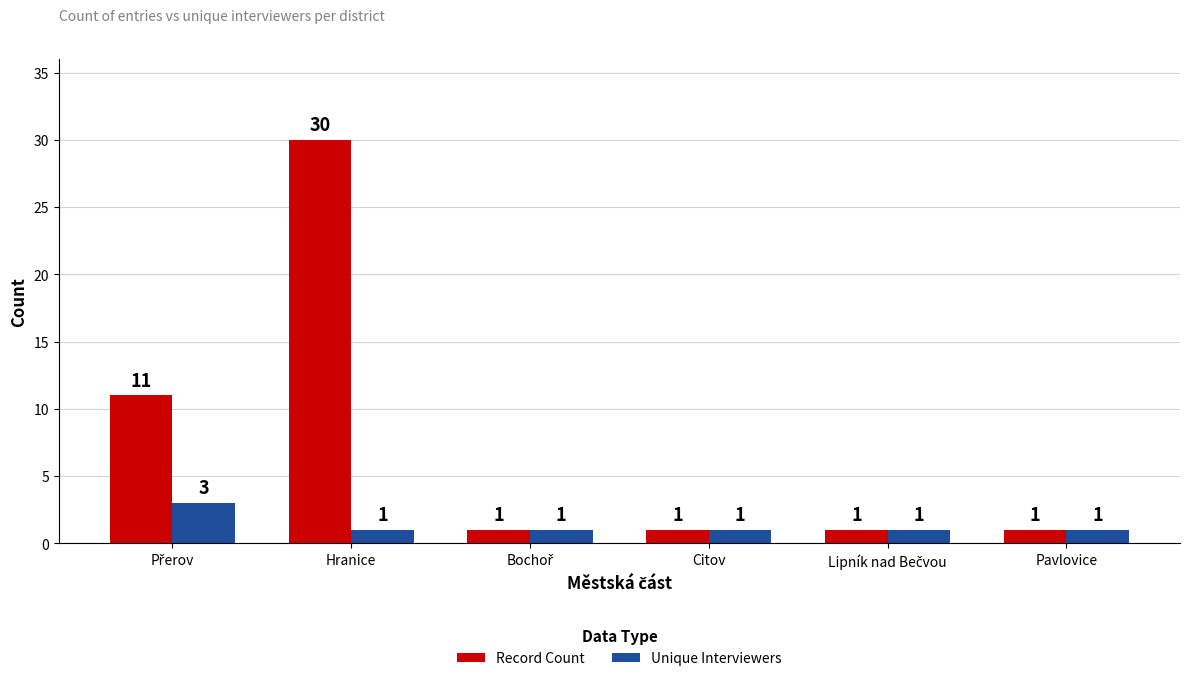

The value of Unique Interviewers at Hranice is 1. True or false?

True